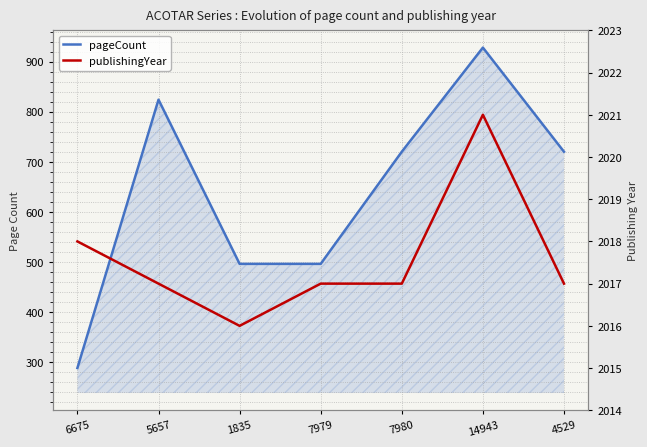

Which series has the largest range (max minus min)?

pageCount